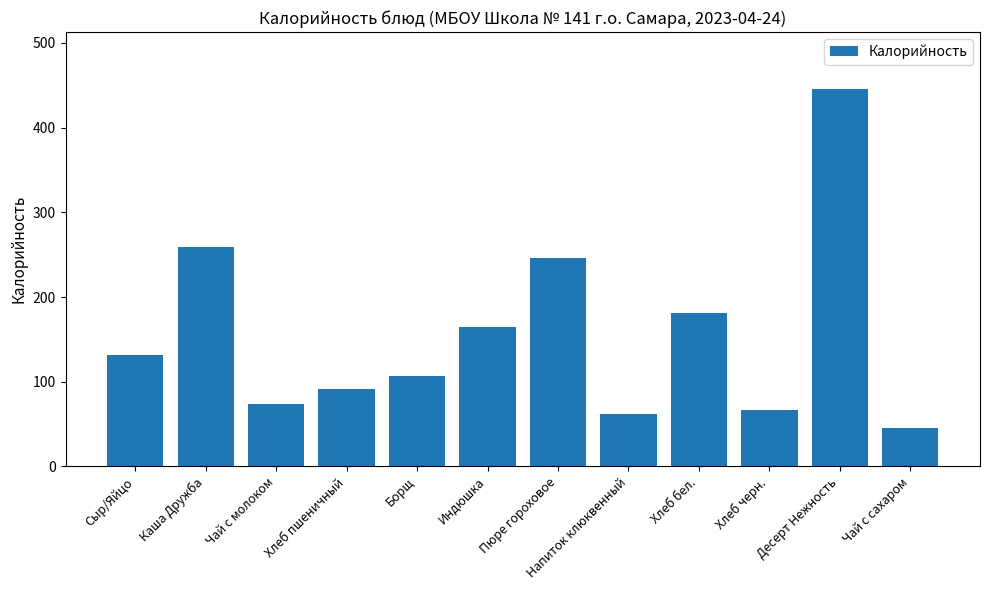

Reading left to right, what are all the values shown in this chart?

Сыр/Яйцо=132	Каша Дружба=259	Чай с молоком=74	Хлеб пшеничный=91	Борщ=107	Индюшка=165	Пюре гороховое=246	Напиток клюквенный=62	Хлеб бел.=181	Хлеб черн.=67	Десерт Нежность=446	Чай с сахаром=45